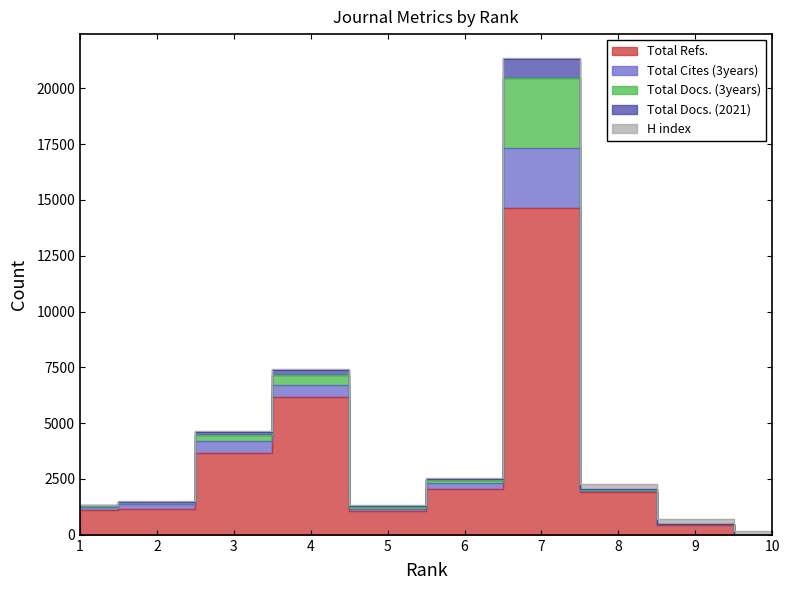

At which label does Total Refs. first exceed 1909?

3